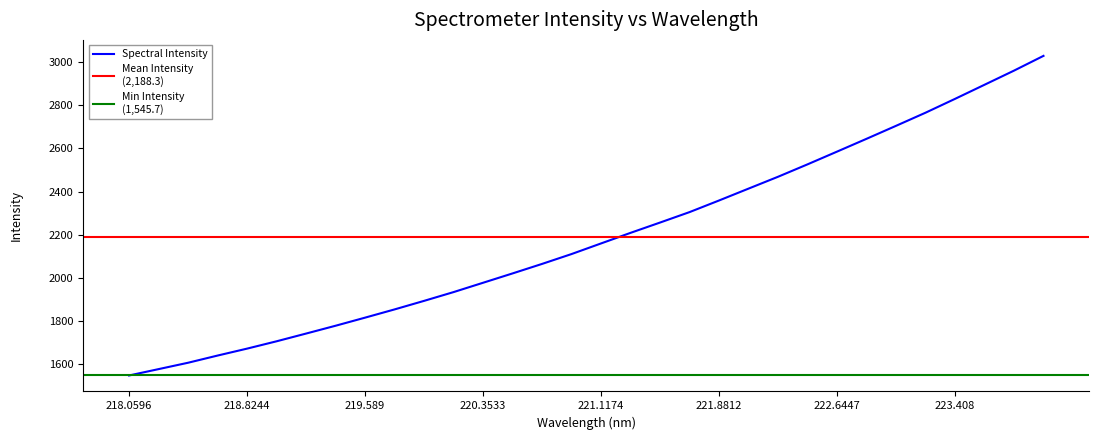

True or false: there are more than 0 points higher than both neighbors.

False